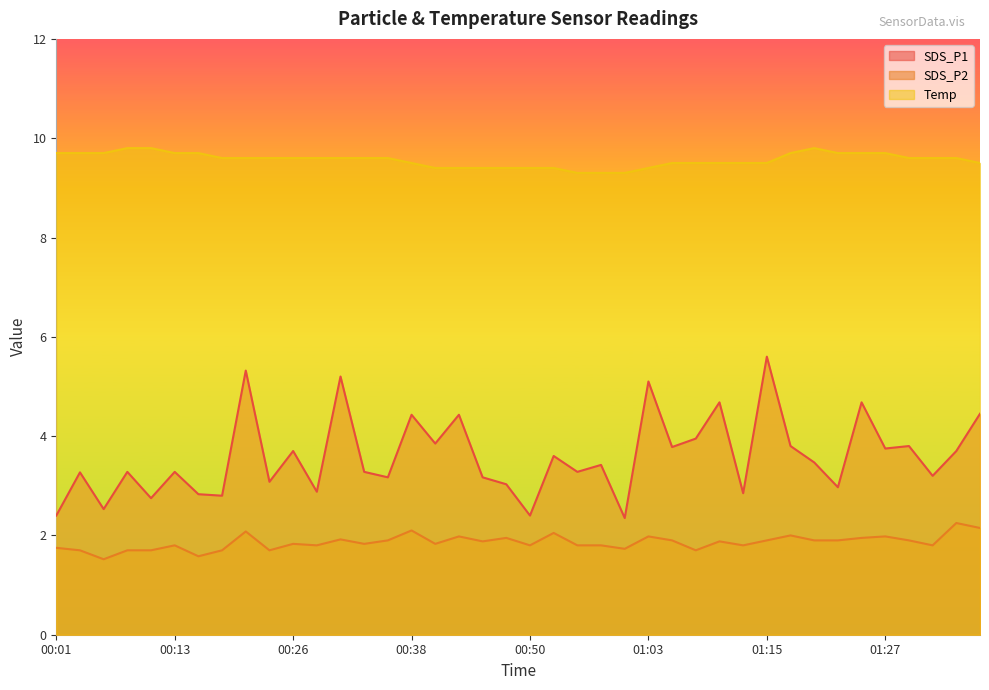

What is the difference between the Temp values at 01:00 and 00:13?

0.4